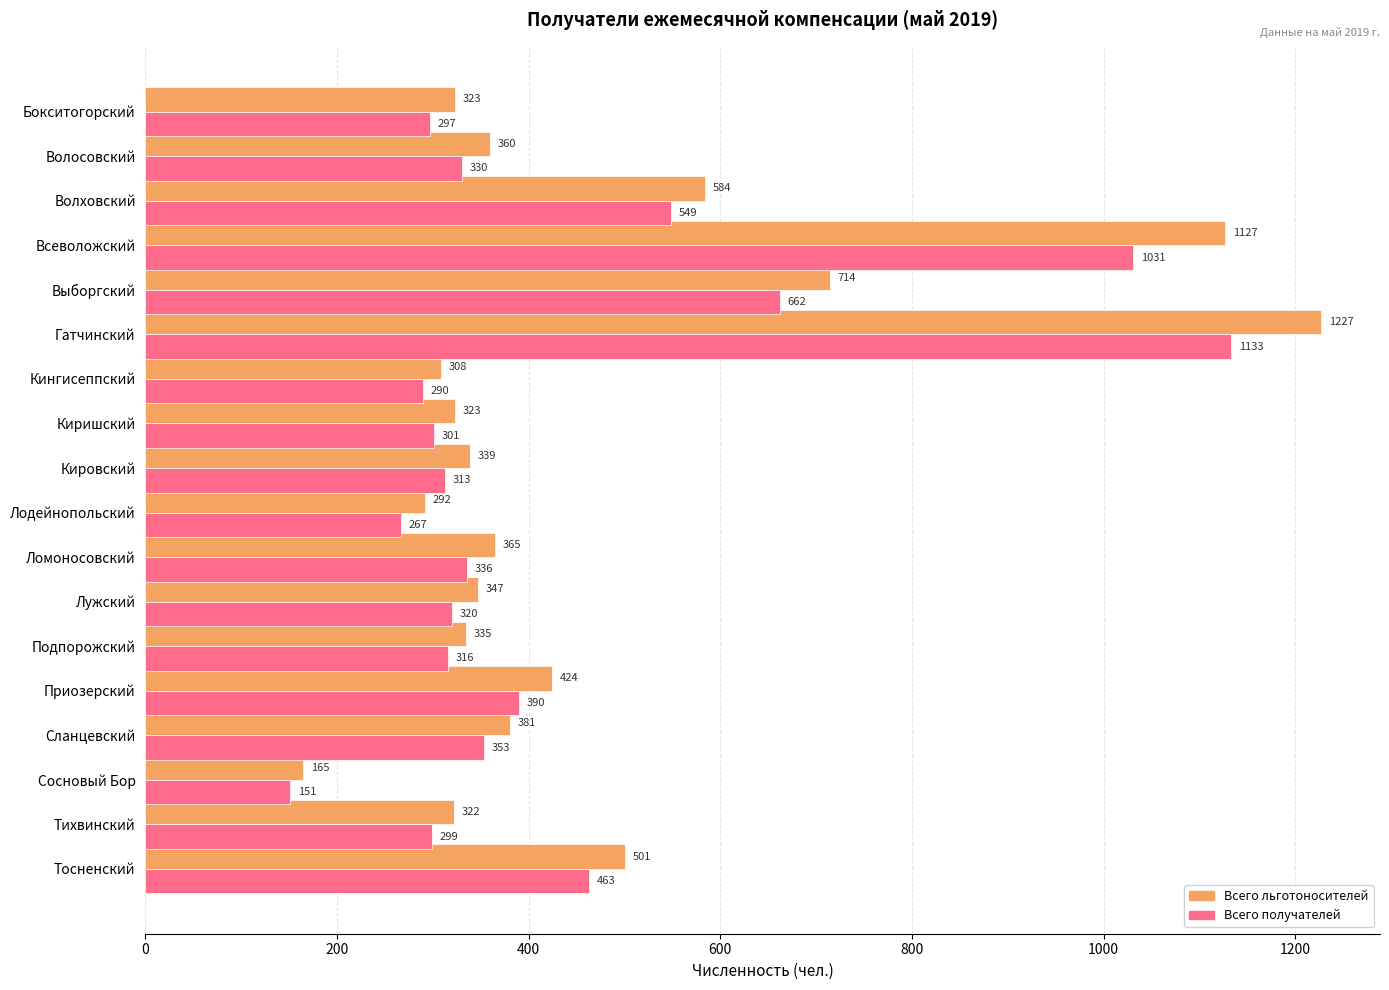

At how many categories does at least one series exceed 398?

6